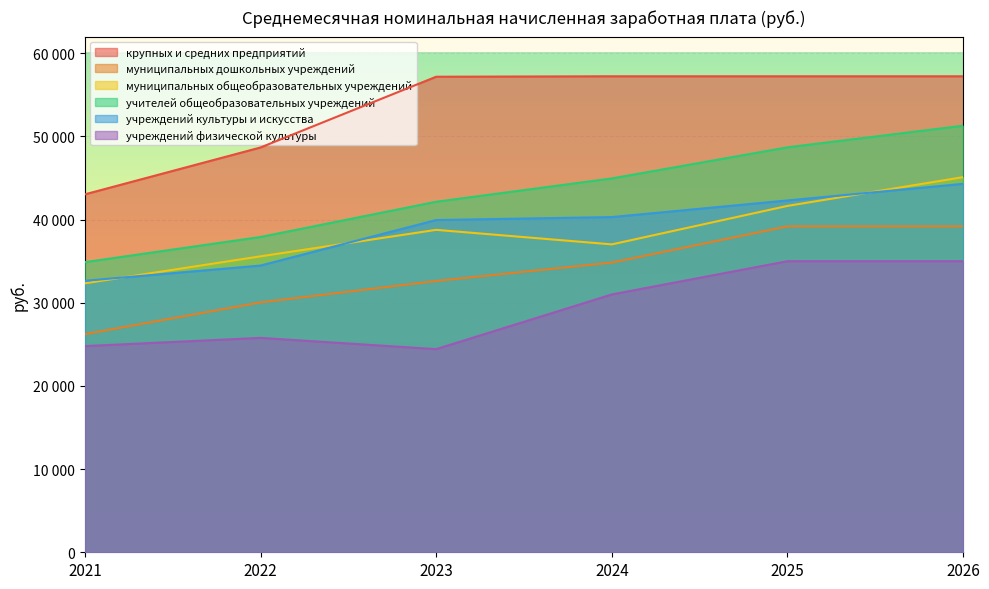

What are all the series names shown in the legend?

крупных и средних предприятий, муниципальных дошкольных учреждений, муниципальных общеобразовательных учреждений, учителей общеобразовательных учреждений, учреждений культуры и искусства, учреждений физической культуры